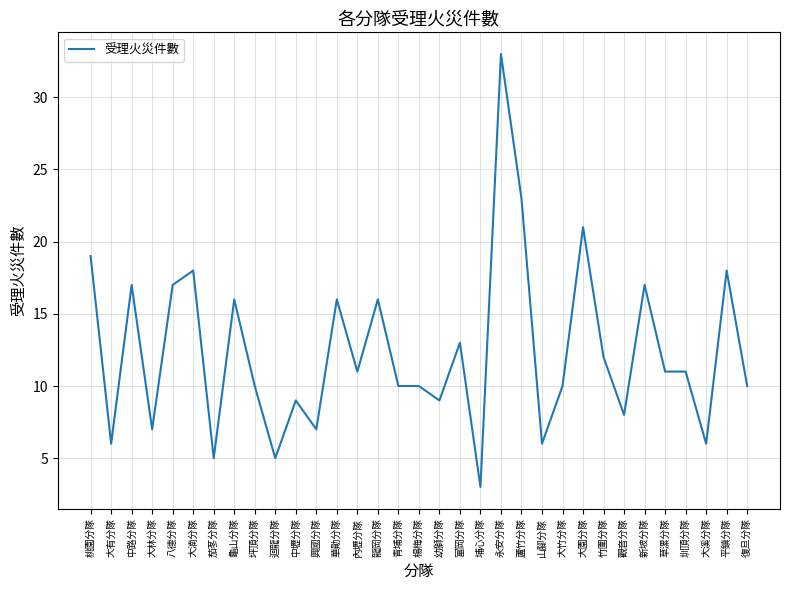

What is the sum of the values at 山腳分隊 and 桃園分隊?

25